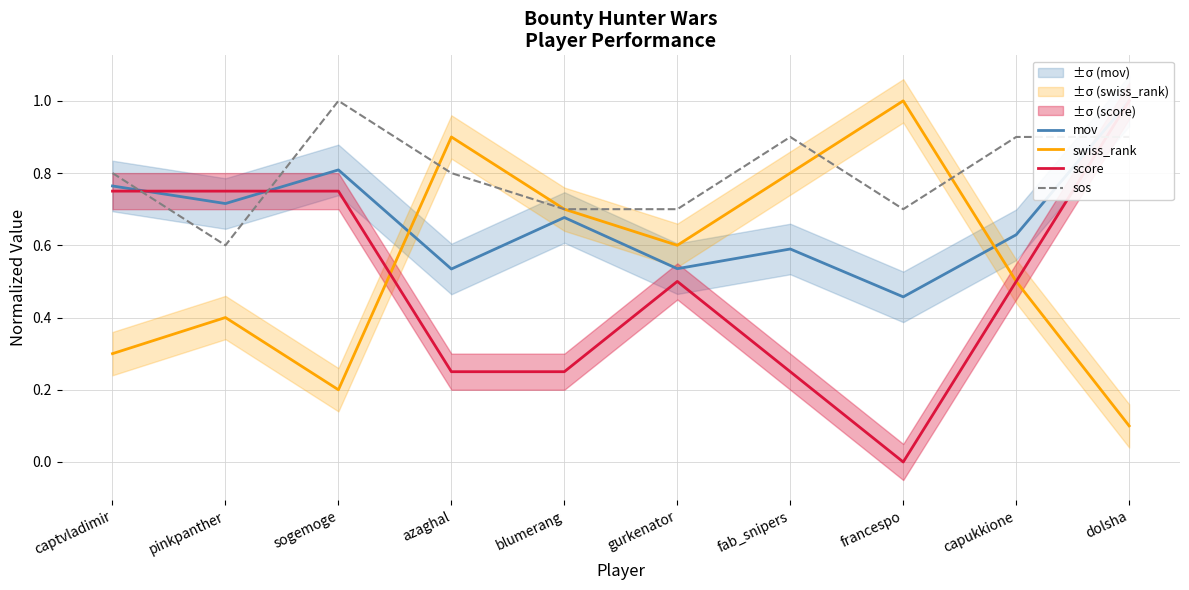

At which category does mov reach its first local peak?

sogemoge